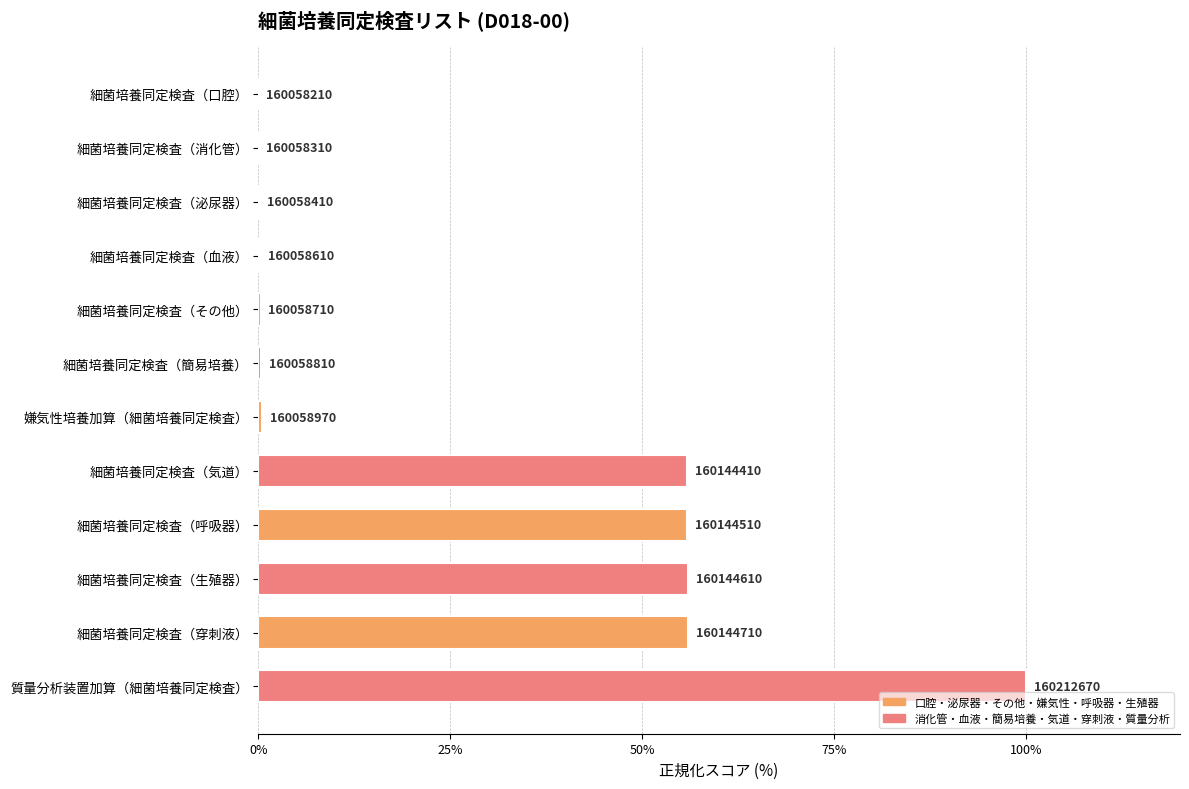

What is the difference between the maximum and minimum values?

100.0